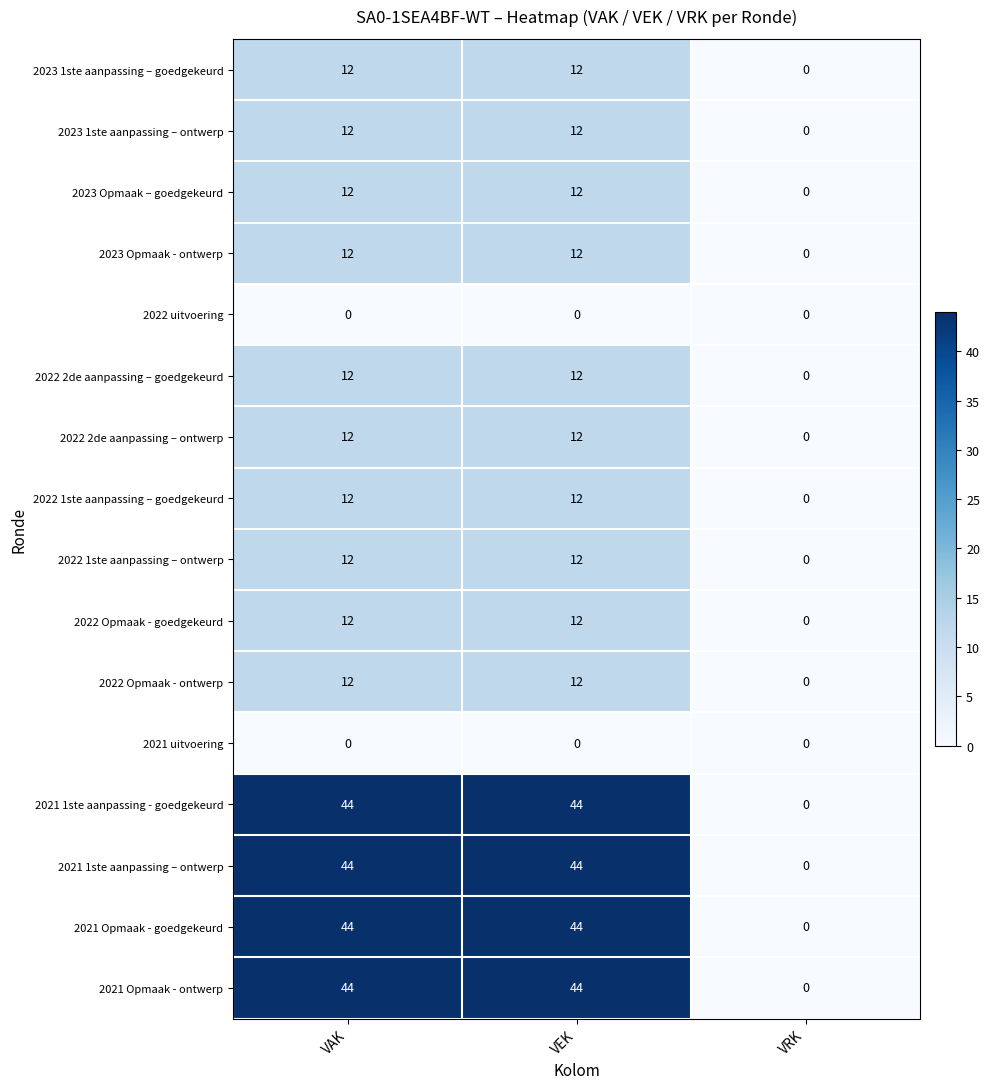

What is the spread (max minus min) of values at VAK?

44